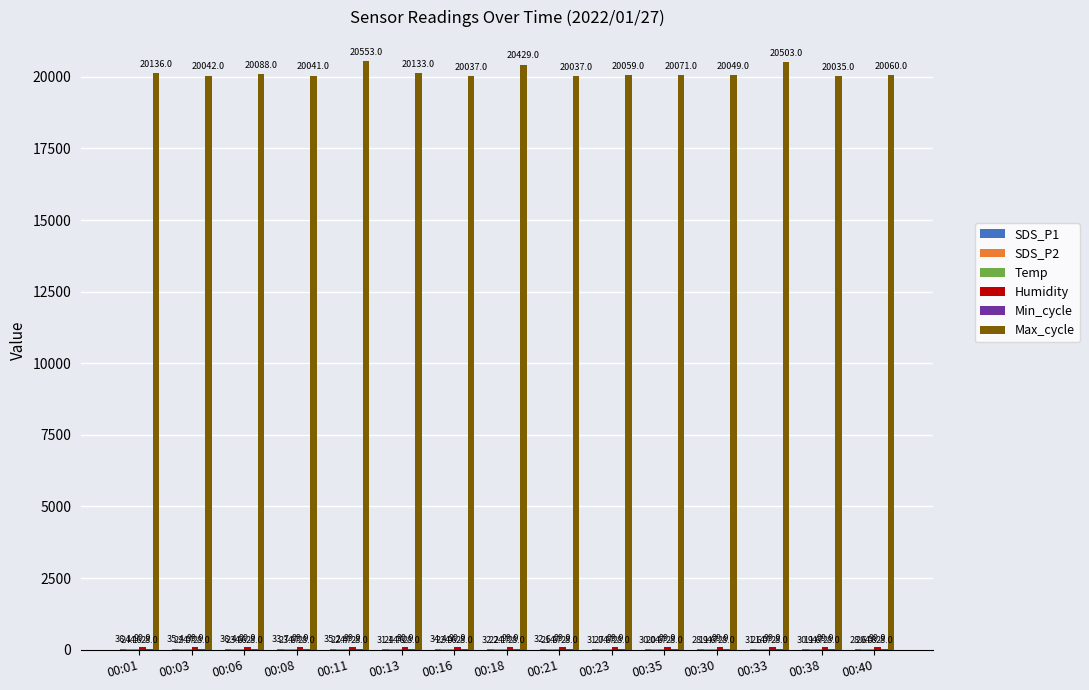

Which series changed the most between 00:11 and 00:18?

Max_cycle